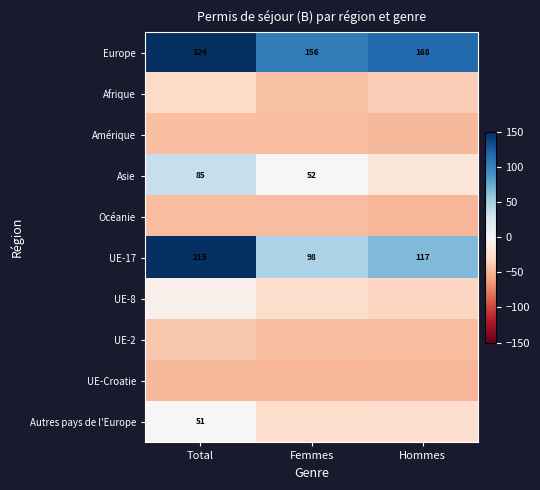

Which series has the widest spread of values?

Europe